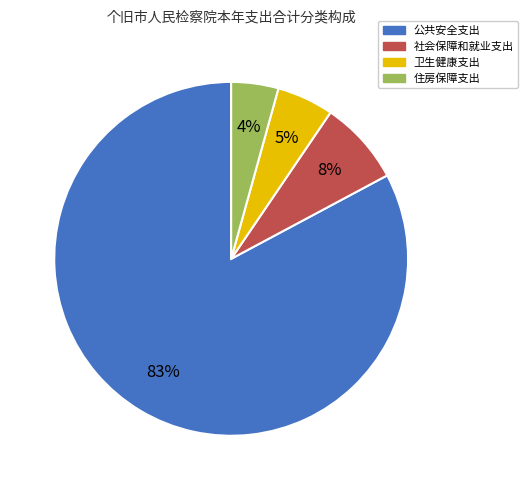

Between 卫生健康支出 and 社会保障和就业支出, which is larger?

社会保障和就业支出